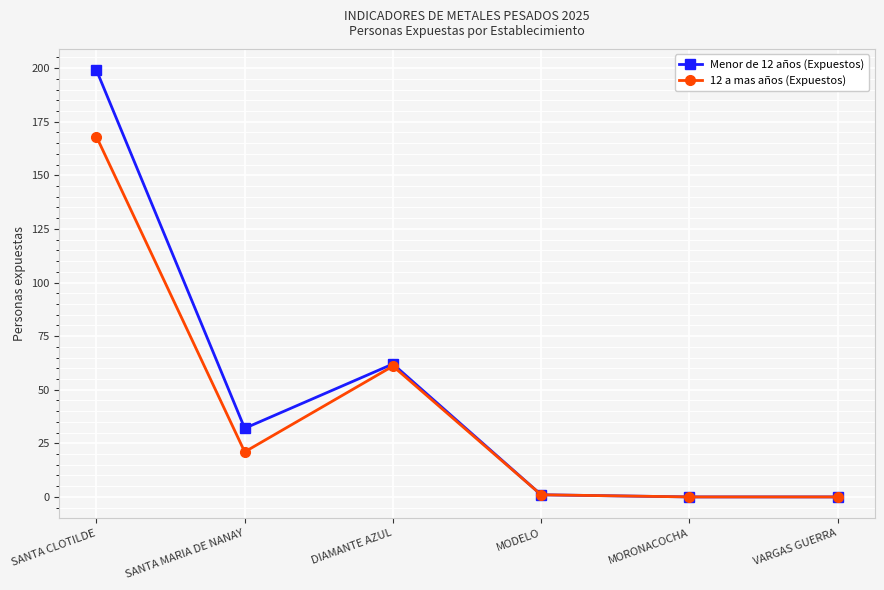

Which series has the largest total across all categories?

Menor de 12 años (Expuestos)